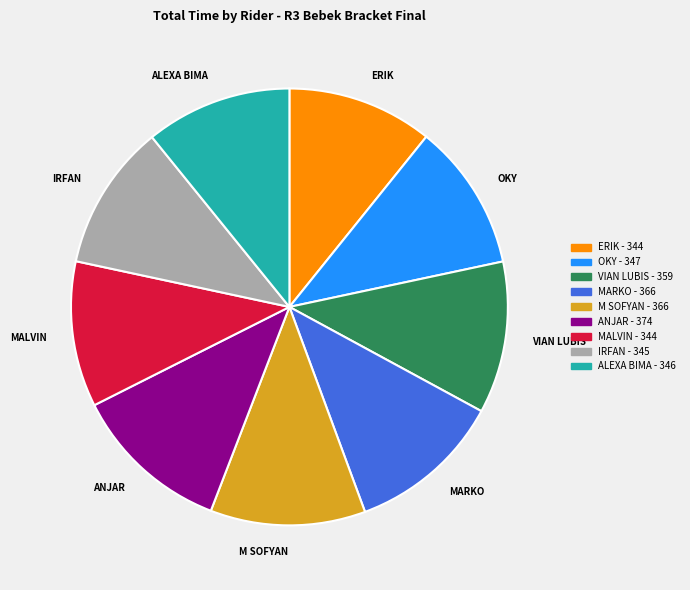

The MALVIN slice represents 11% of the pie. True or false?

True